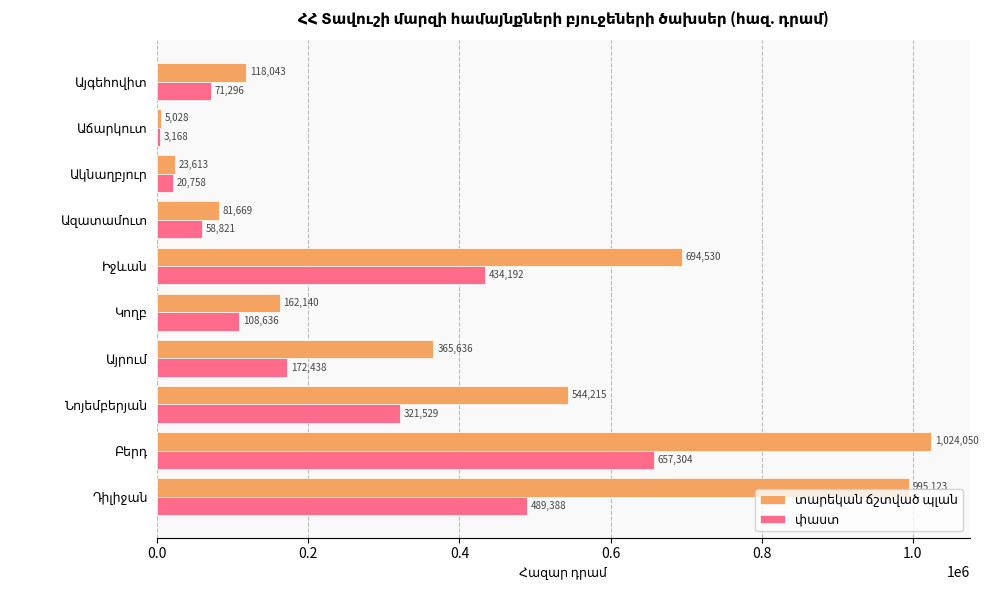

What is the maximum value shown in the chart?

1024049.9